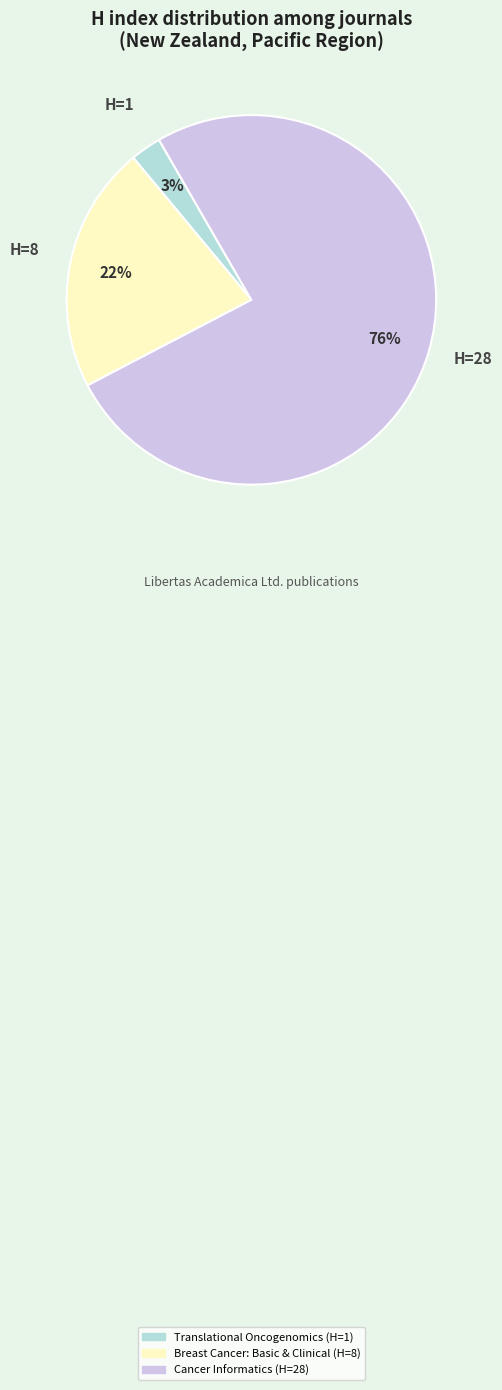

Count the number of slices in the pie.

3